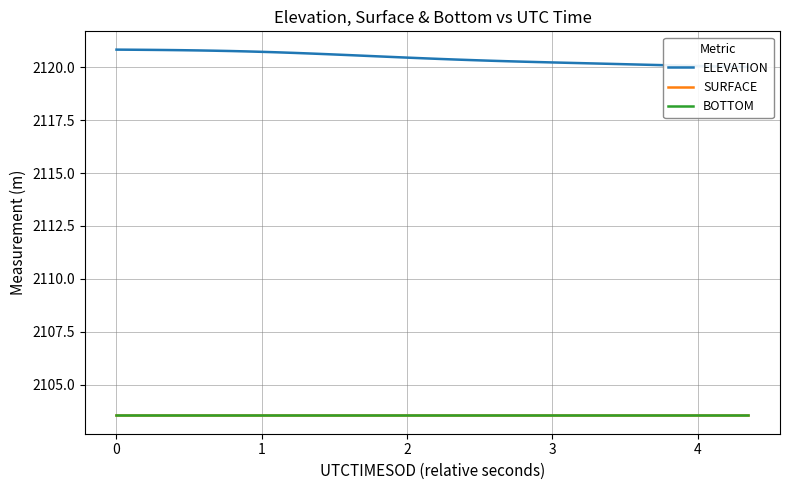

Which series has the largest total across all categories?

ELEVATION